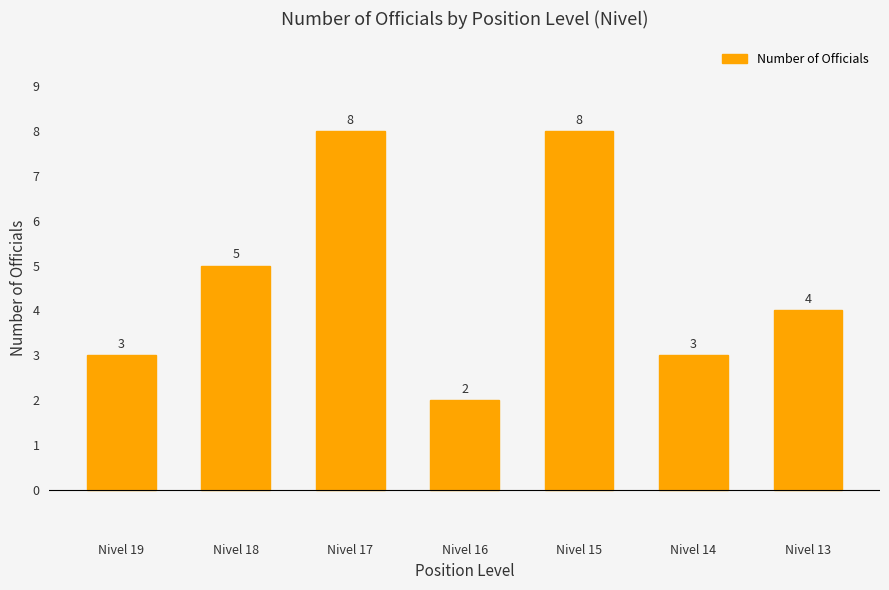

Reading left to right, list all the values displayed in this chart.

Nivel 19=3	Nivel 18=5	Nivel 17=8	Nivel 16=2	Nivel 15=8	Nivel 14=3	Nivel 13=4